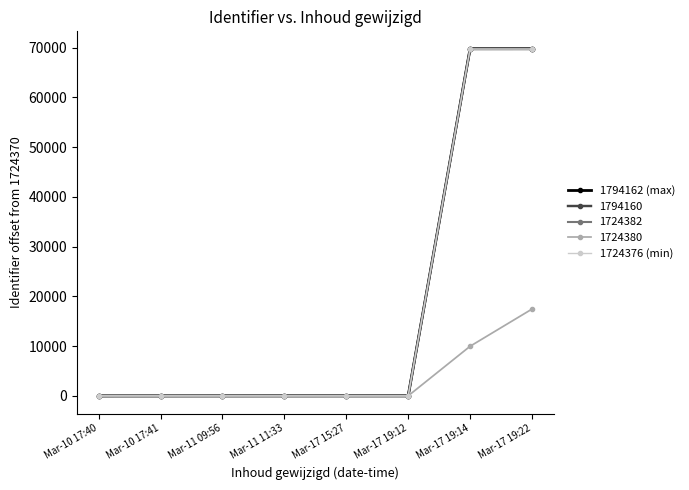

Does the chart display data point markers on the line(s)?

Yes